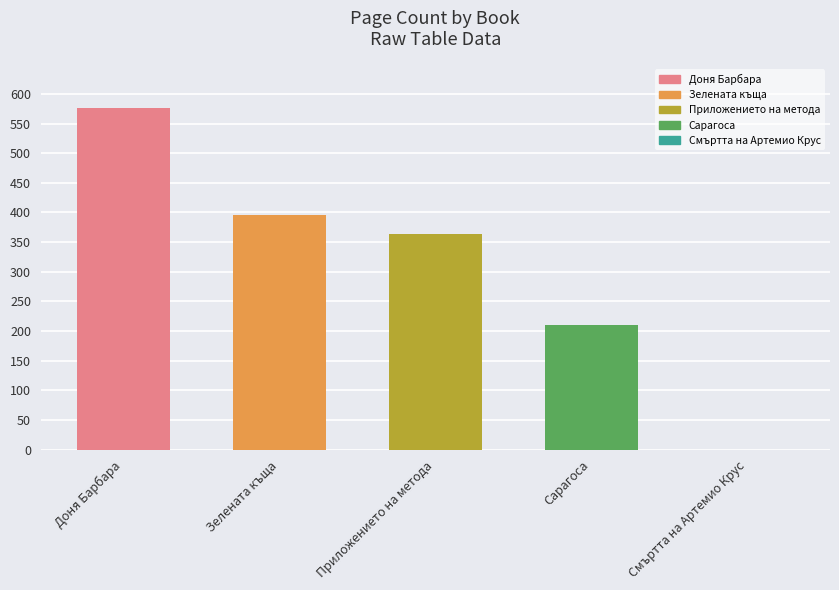

What is the sum of the values at Приложението на метода and Смъртта на Артемио Крус?

364